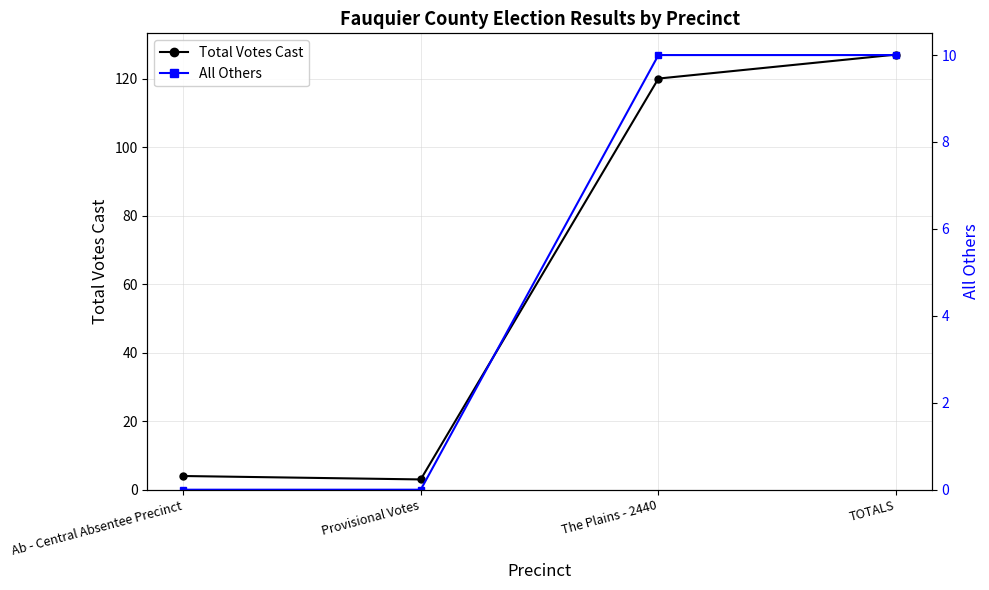

True or false: Total Votes Cast has a value of 6 at Ab - Central Absentee Precinct.

False